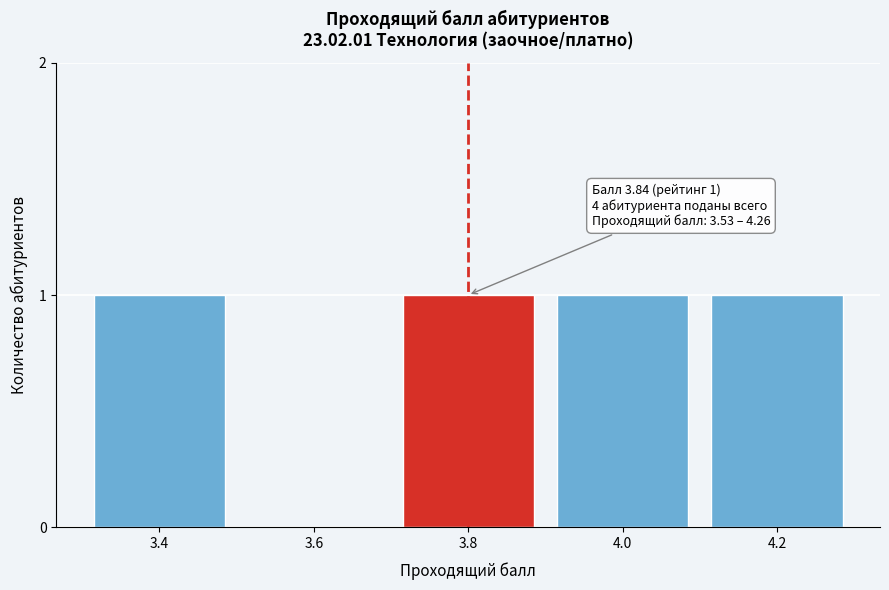

Reading right to left, extract all data points from this chart.

4.2=1	4.0=1	3.8=1	3.6=0	3.4=1